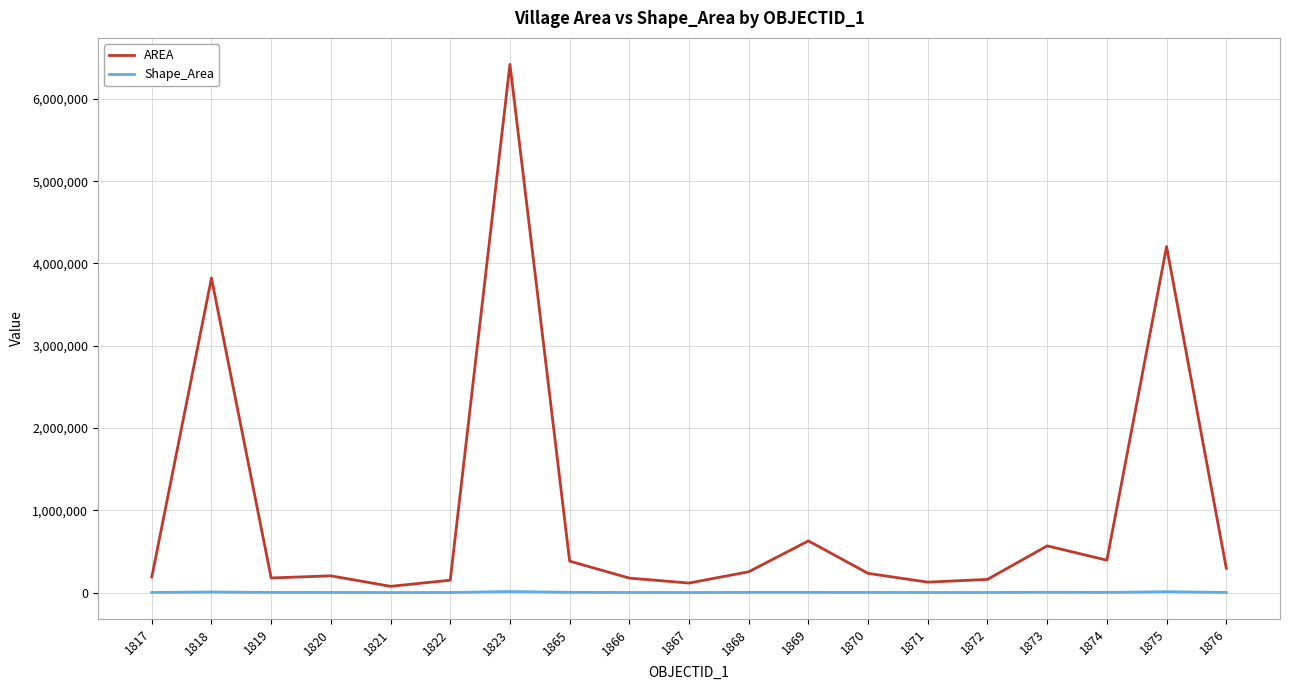

The value of AREA at 1874 is 394135.6. True or false?

True